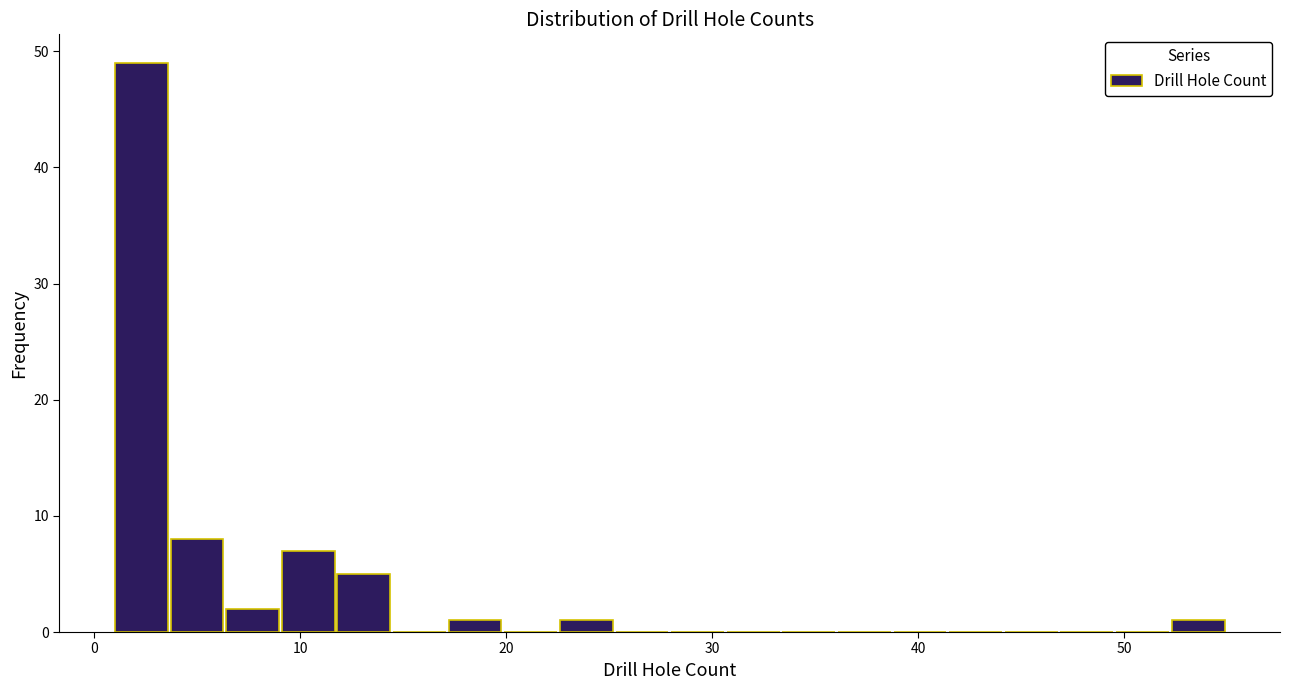

Around what value on the x-axis is the tallest bar? Give the approximate position of its centre, as read against the axis.

2